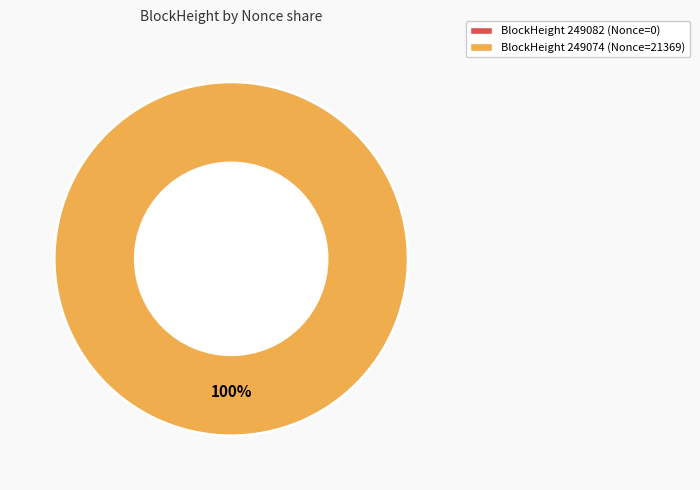

How many segments does this pie chart have?

2